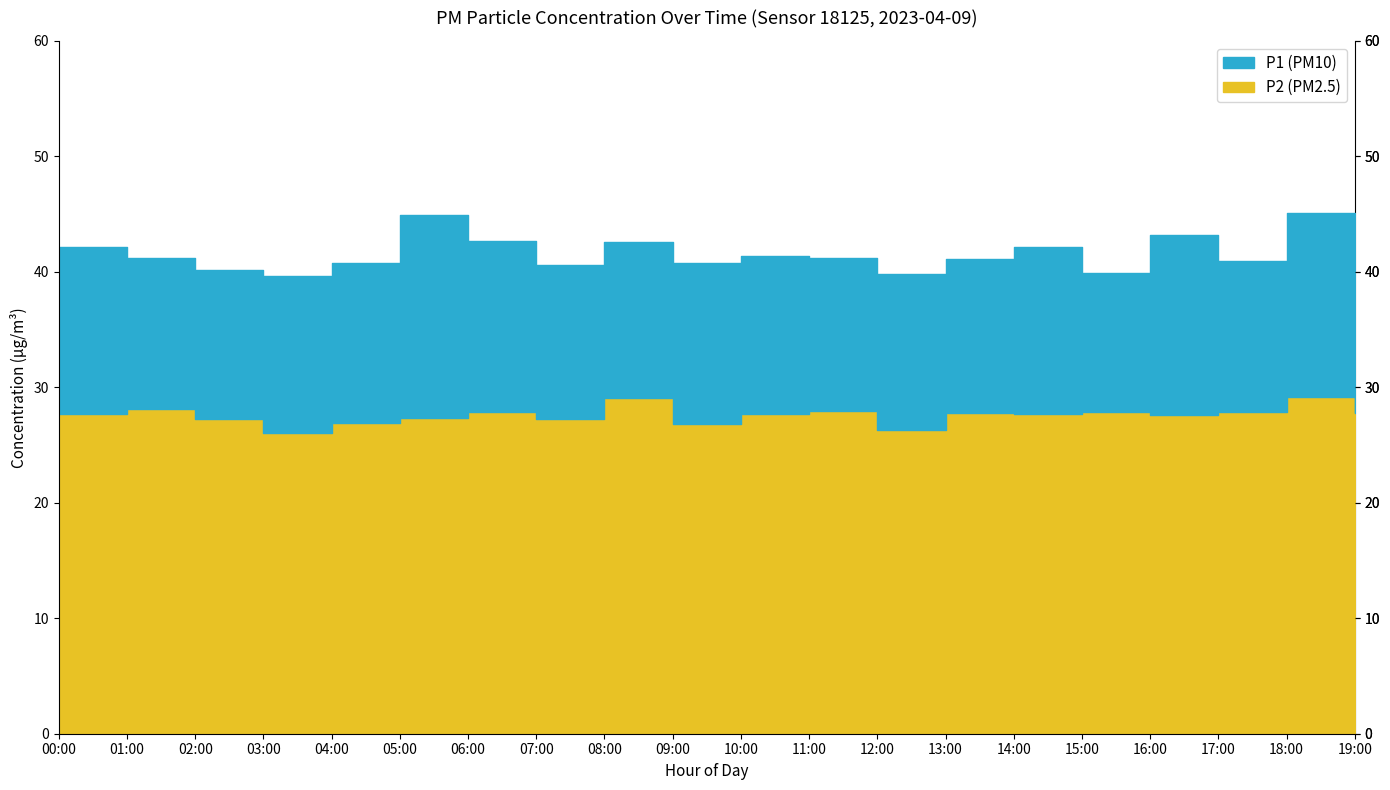

Reading right to left, extract all data points from this chart.

P1: 19:00=41.2	18:00=45.1	17:00=40.9	16:00=43.2	15:00=39.9	14:00=42.2	13:00=41.1	12:00=39.8	11:00=41.2	10:00=41.3	09:00=40.7	08:00=42.6	07:00=40.6	06:00=42.6	05:00=44.9	04:00=40.8	03:00=39.6	02:00=40.2	01:00=41.2	00:00=42.2
P2: 19:00=27.8	18:00=29.2	17:00=27.9	16:00=27.6	15:00=27.9	14:00=27.7	13:00=27.8	12:00=26.3	11:00=28.0	10:00=27.7	09:00=26.8	08:00=29.1	07:00=27.3	06:00=27.9	05:00=27.3	04:00=26.9	03:00=26.0	02:00=27.3	01:00=28.1	00:00=27.7